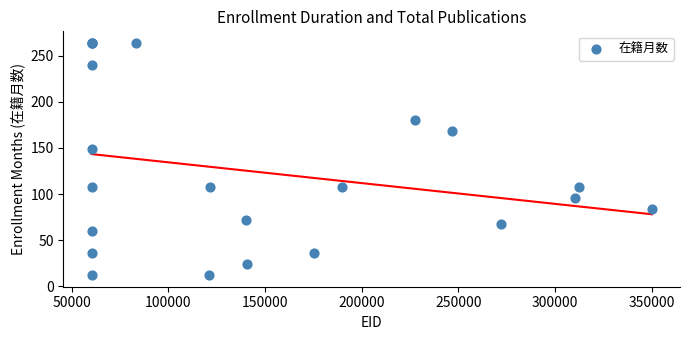

What Y value in the scatter plot is closest to 138?

149